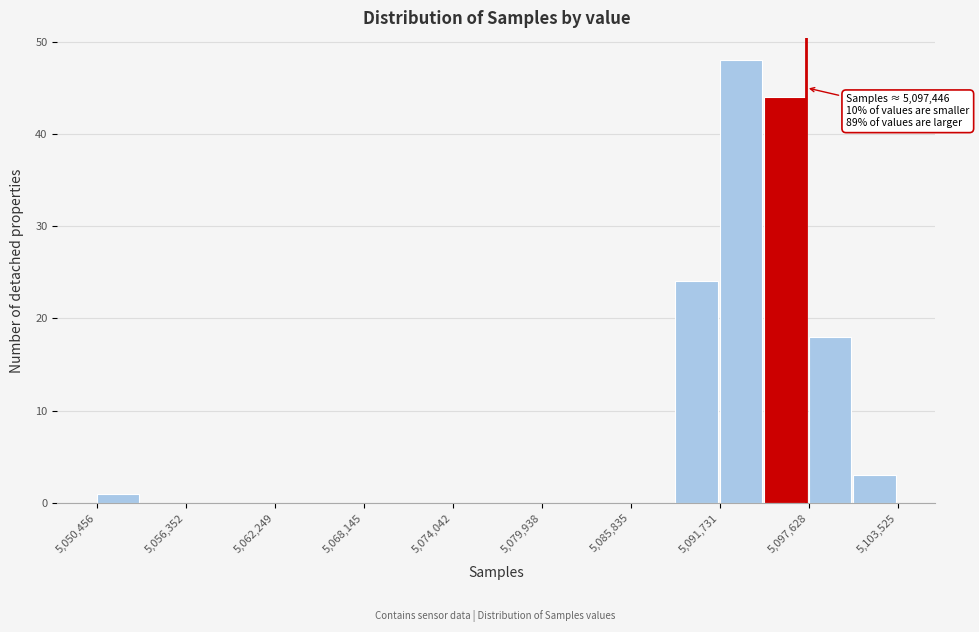

Read against the x-axis, roughly where is the centre of the tallest bar?

5093000